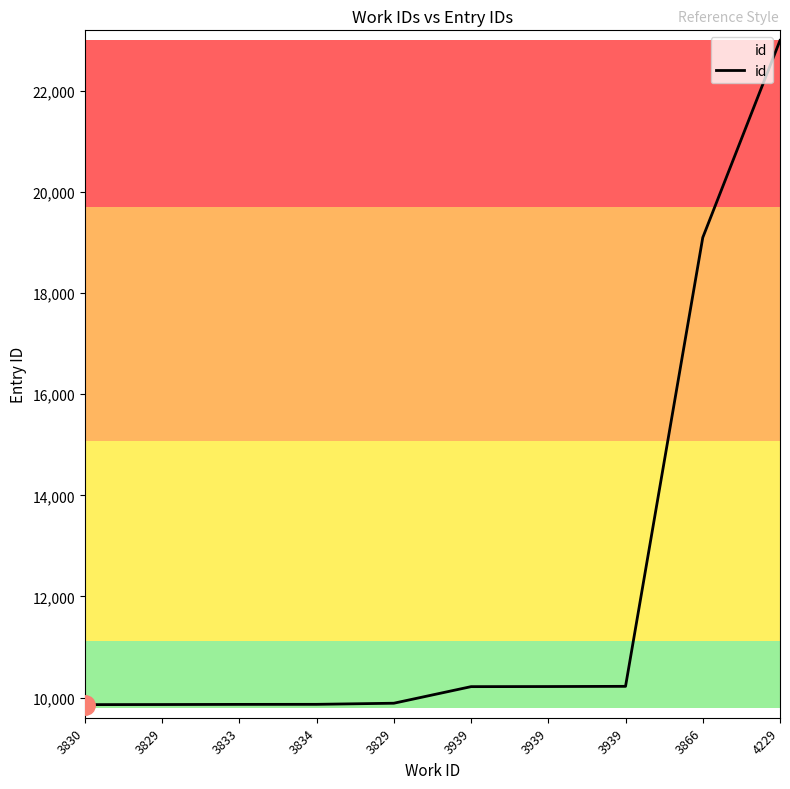

Does the chart have visible grid lines?

No